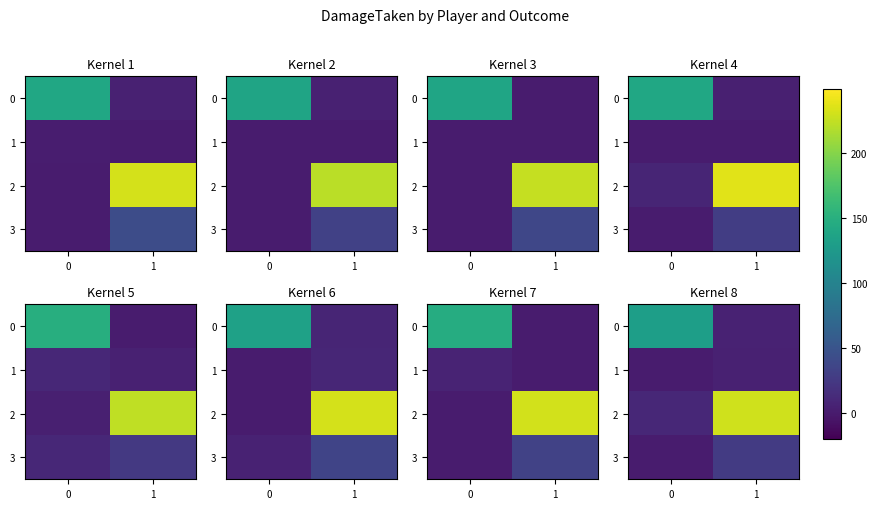

What is the maximum value shown in the chart?

229.8